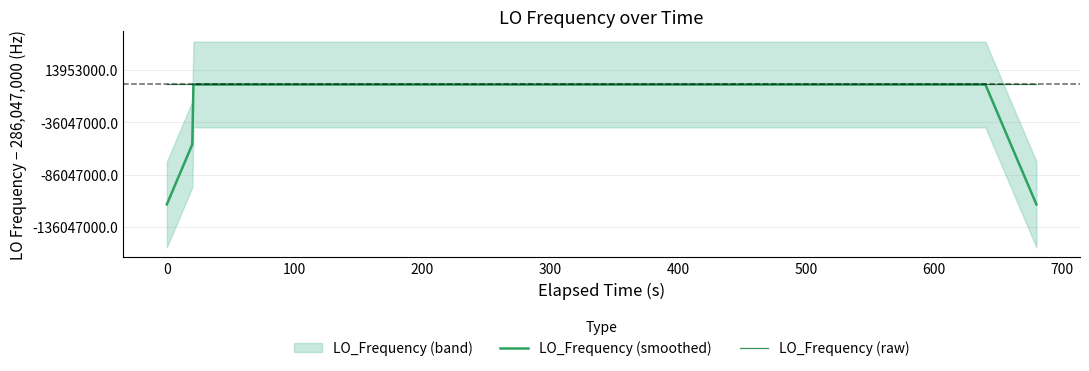

What is the value of the LO_Frequency (raw) point at the 33rd from the left?

286046998.2